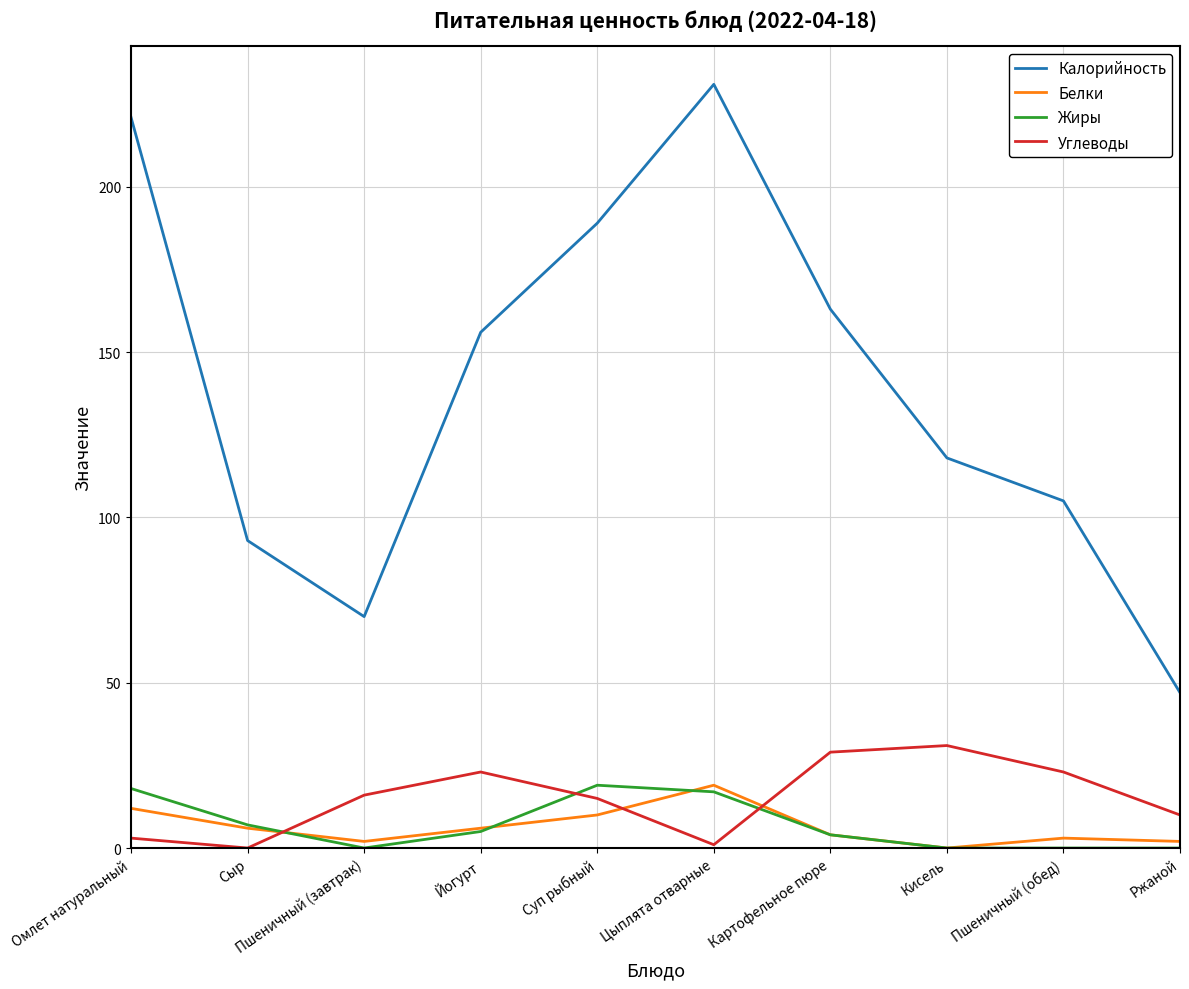

What is the highest value of the Углеводы series?

31